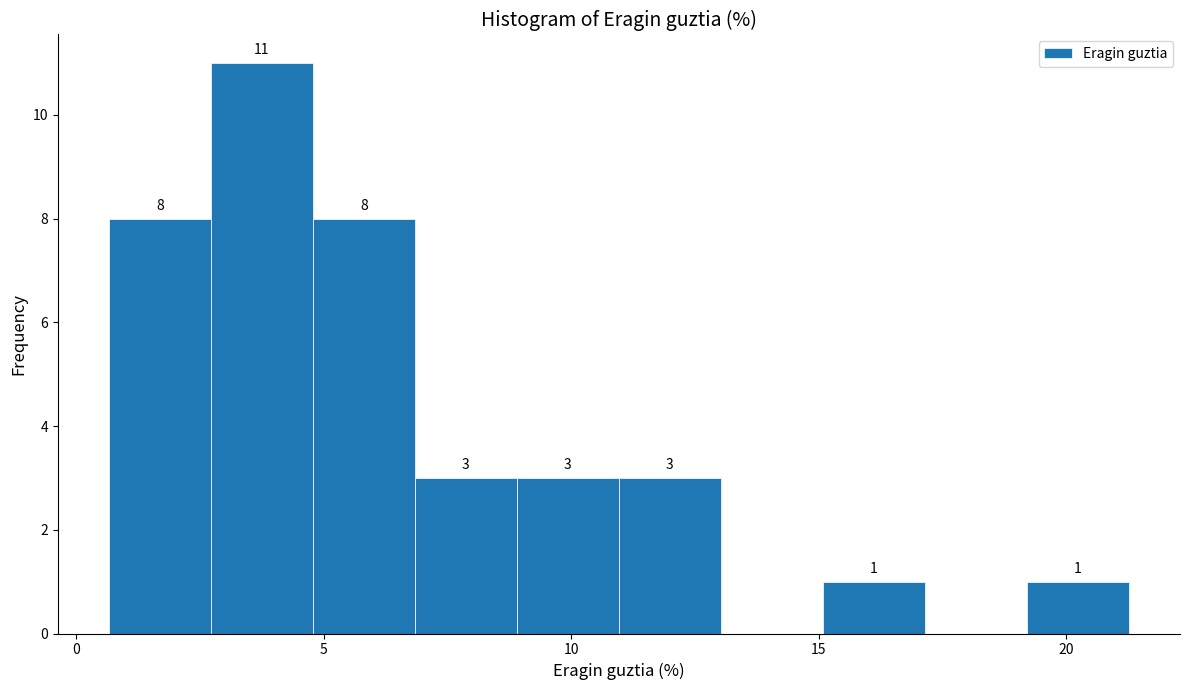

Over which range of the x-axis is the bar tallest?

2.5 to 5.0